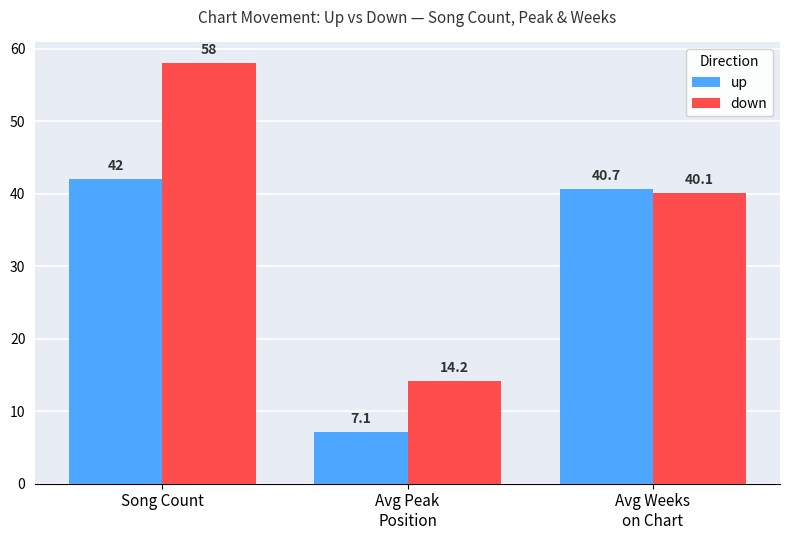

What is the difference between the maximum and second lowest values in the down series?

17.9